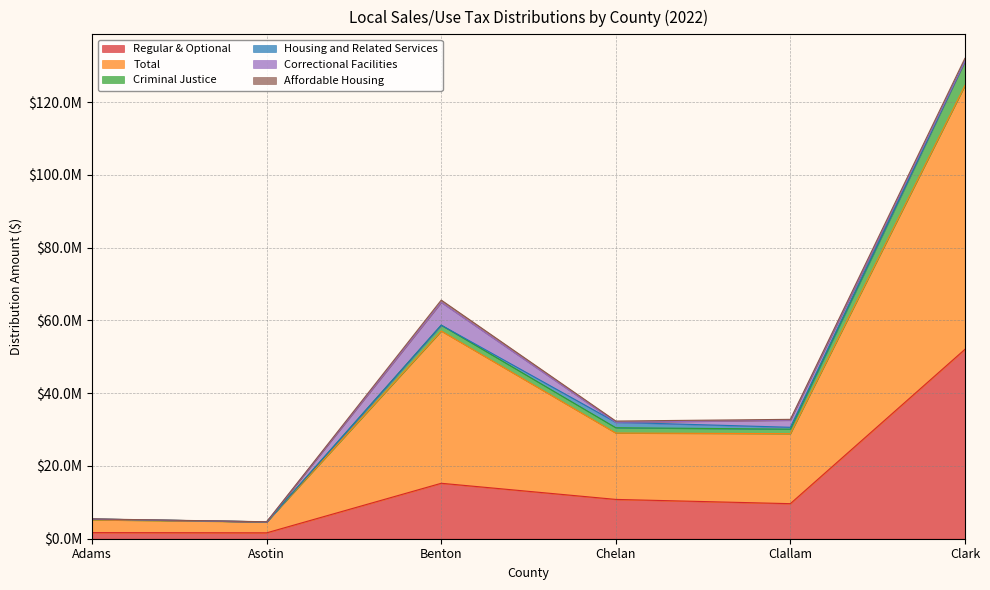

What is the average value of the Regular & Optional series?

15175798.0